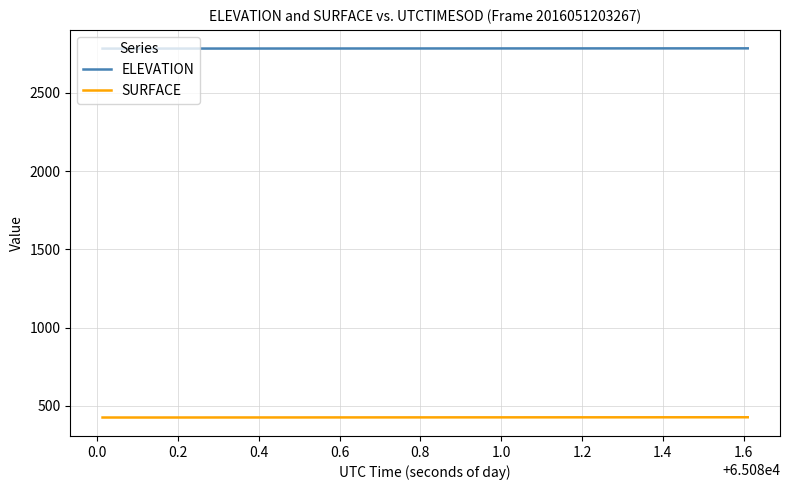

Which series has the largest total across all categories?

ELEVATION